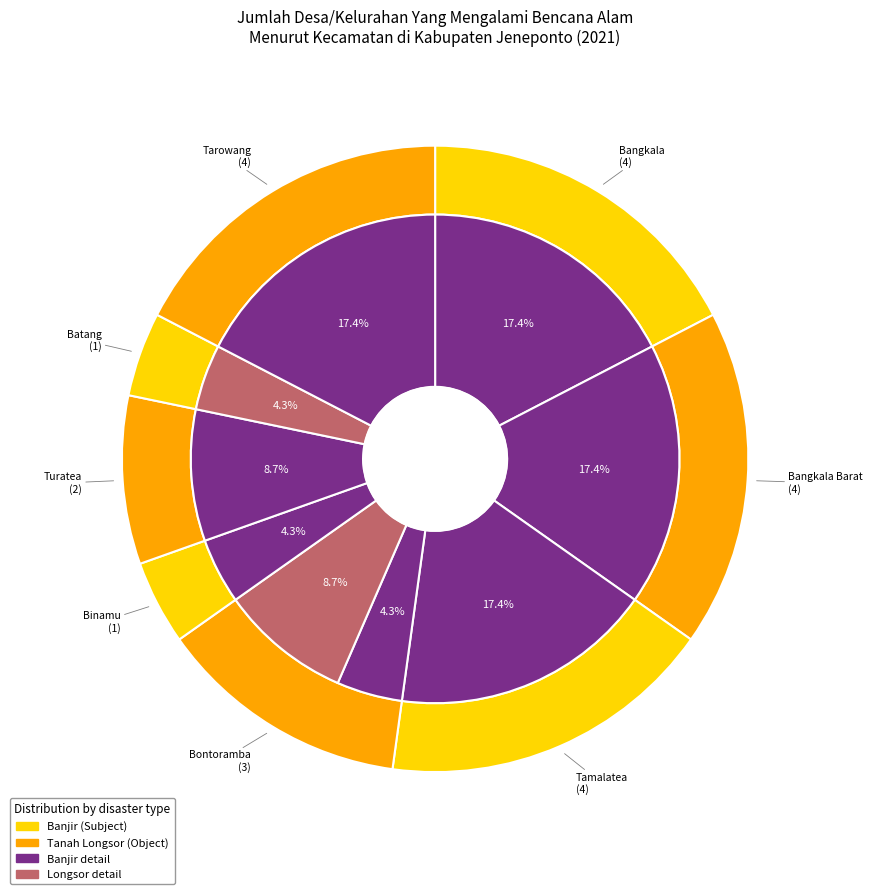

Which category has the biggest portion of the pie?

Bangkala